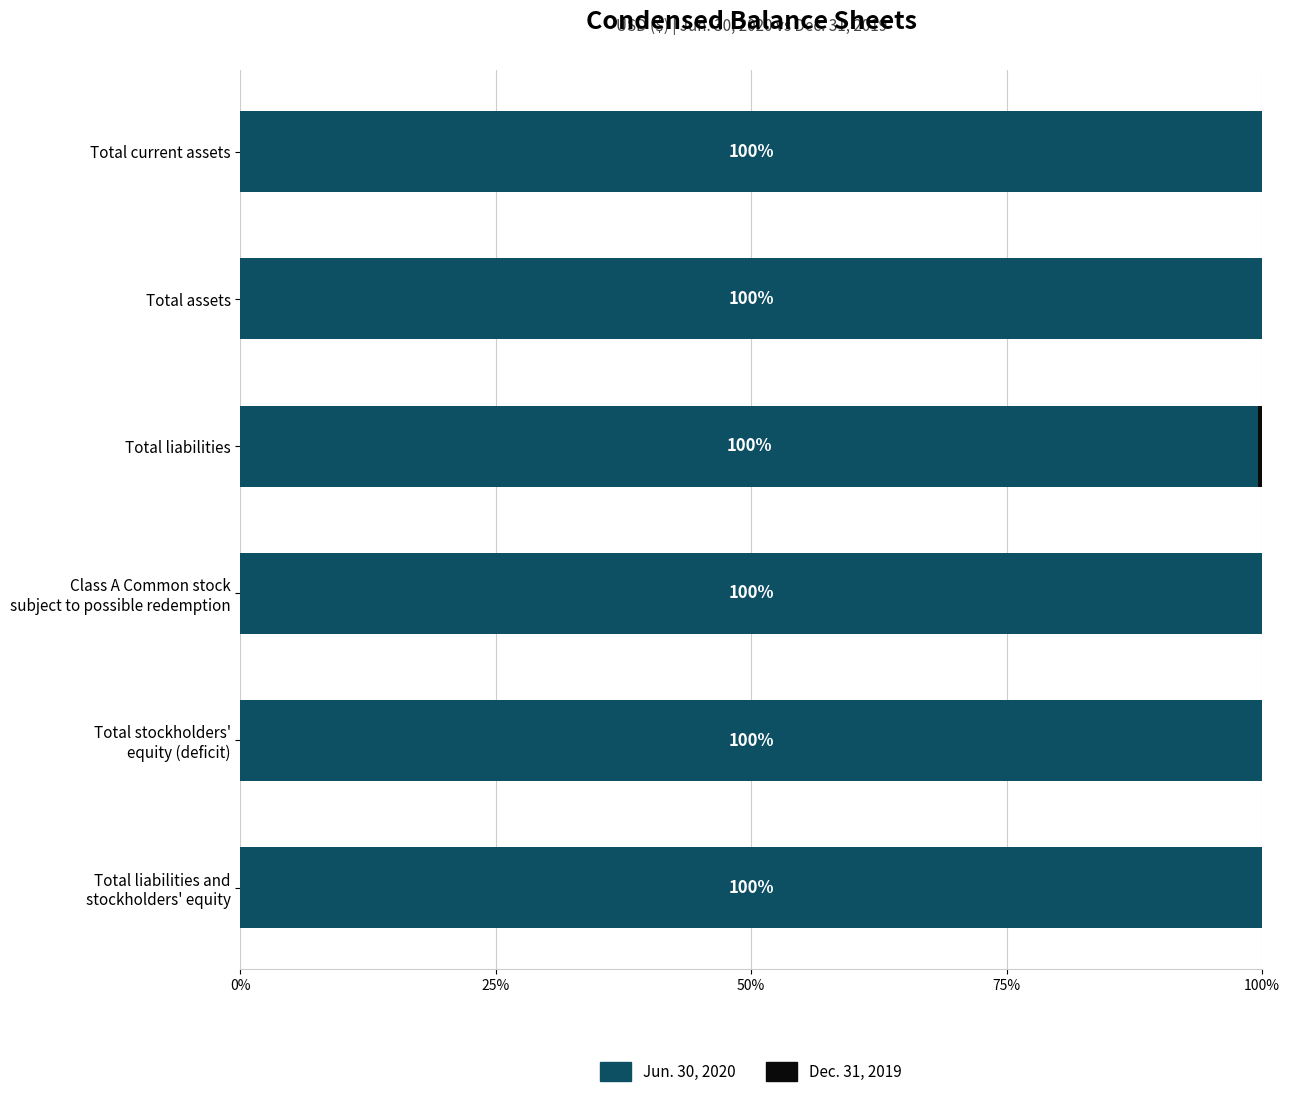

Is it true that Jun. 30, 2020 equals 49.5 at Total assets?

False